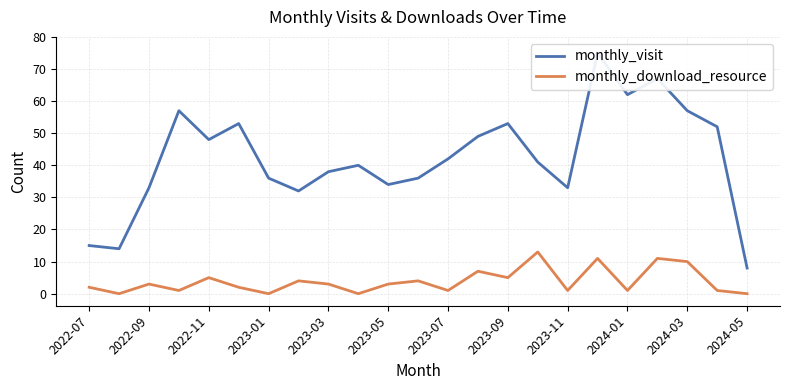

The monthly_download_resource series shows 0 at 2024-05. True or false?

True